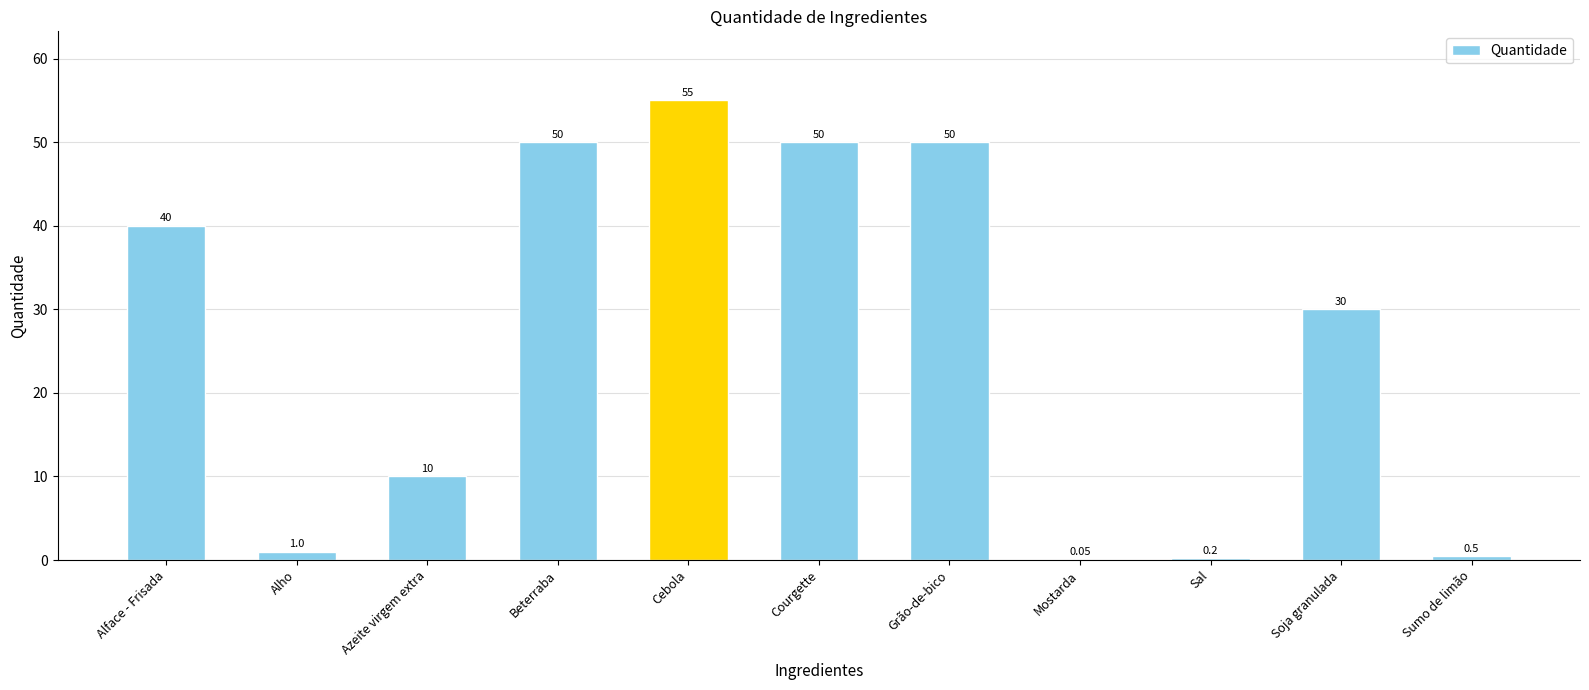

What value does the data have at Courgette?

50.0